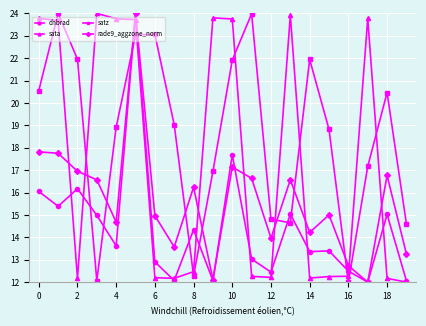

What is the lowest value of the dnbrad series?

12.0